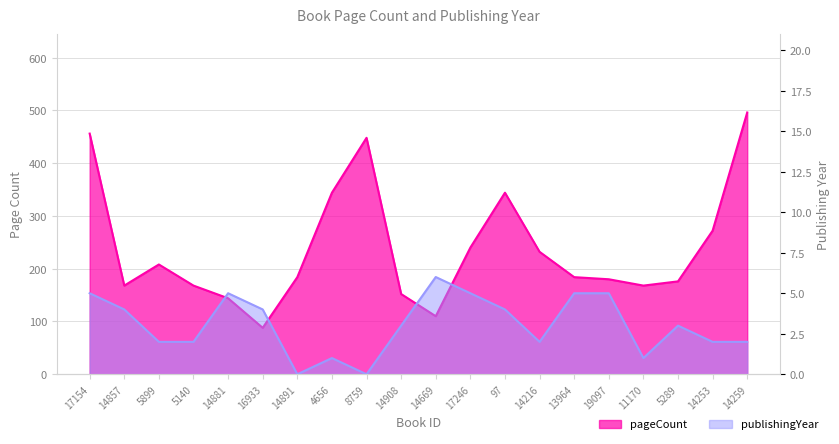

What is the value of the publishingYear point at the 6th from the left?

4